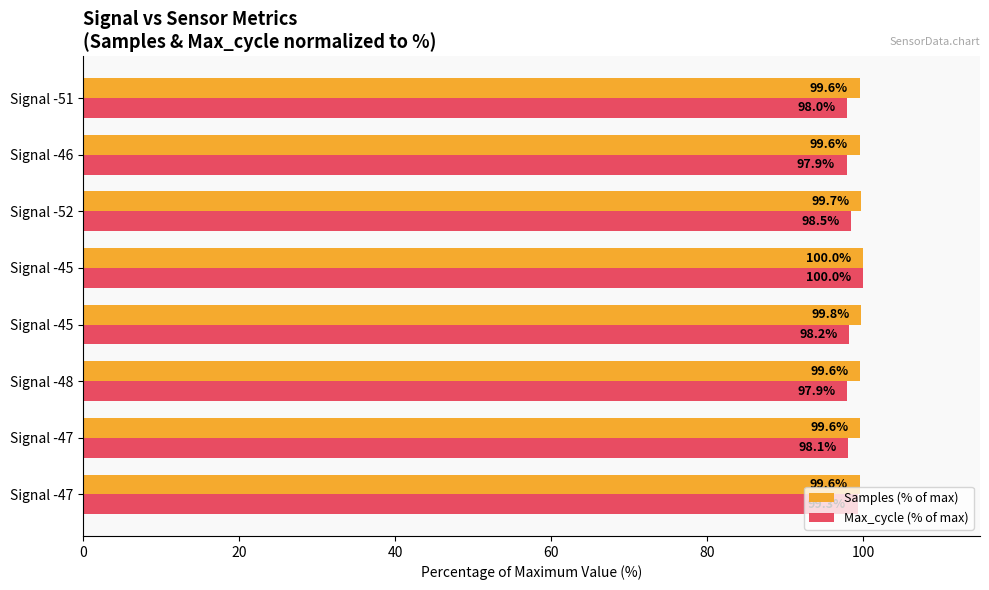

How many categories are shown in the chart?

8